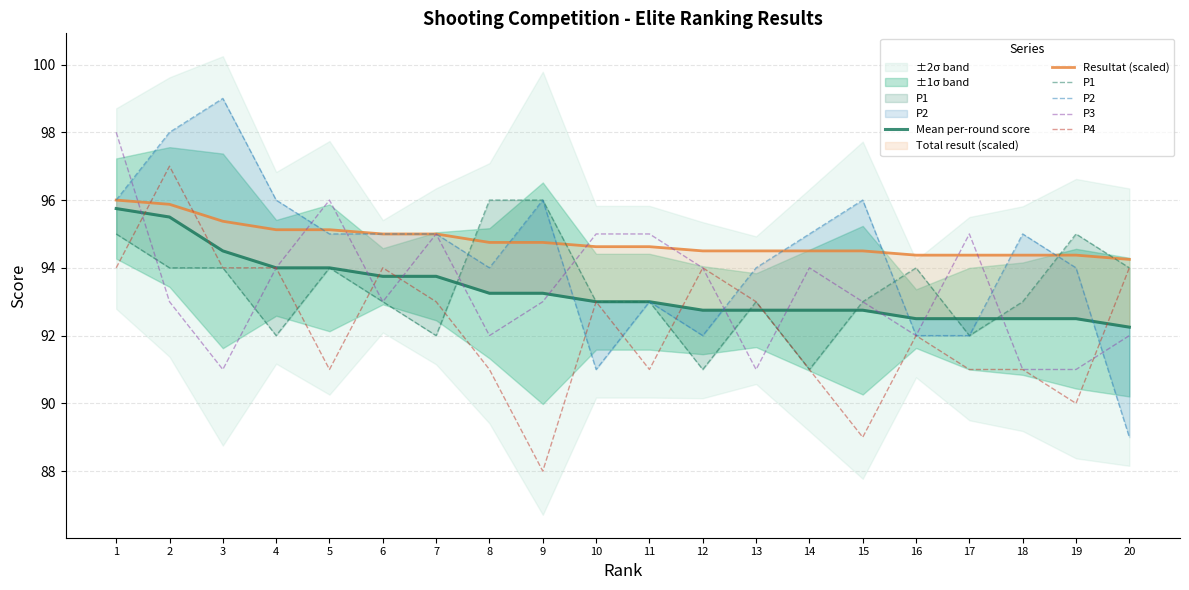

Is this an area chart (filled region under the line)?

No